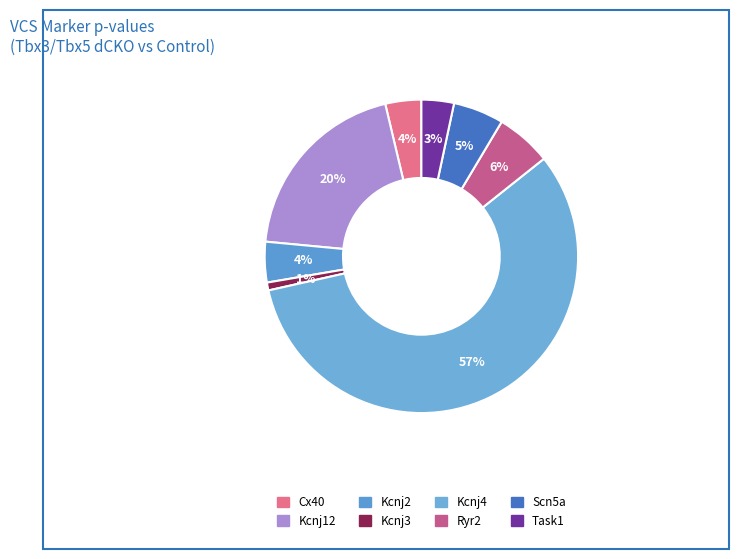

To the nearest percent, what is the difference between the largest and smallest slice percentages?

56%